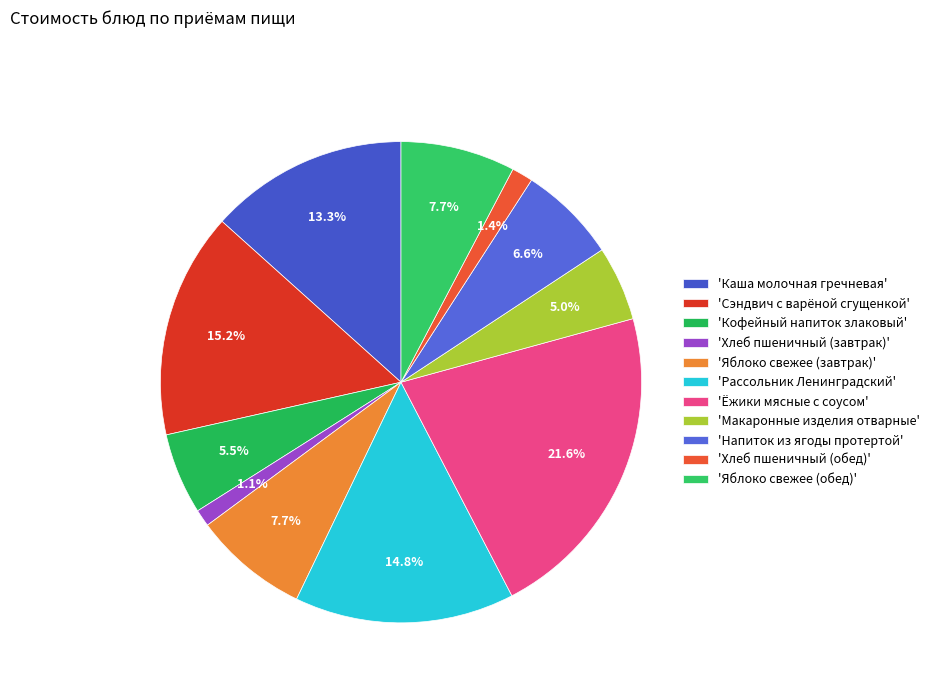

Which slice is the largest?

'Ёжики мясные с соусом'